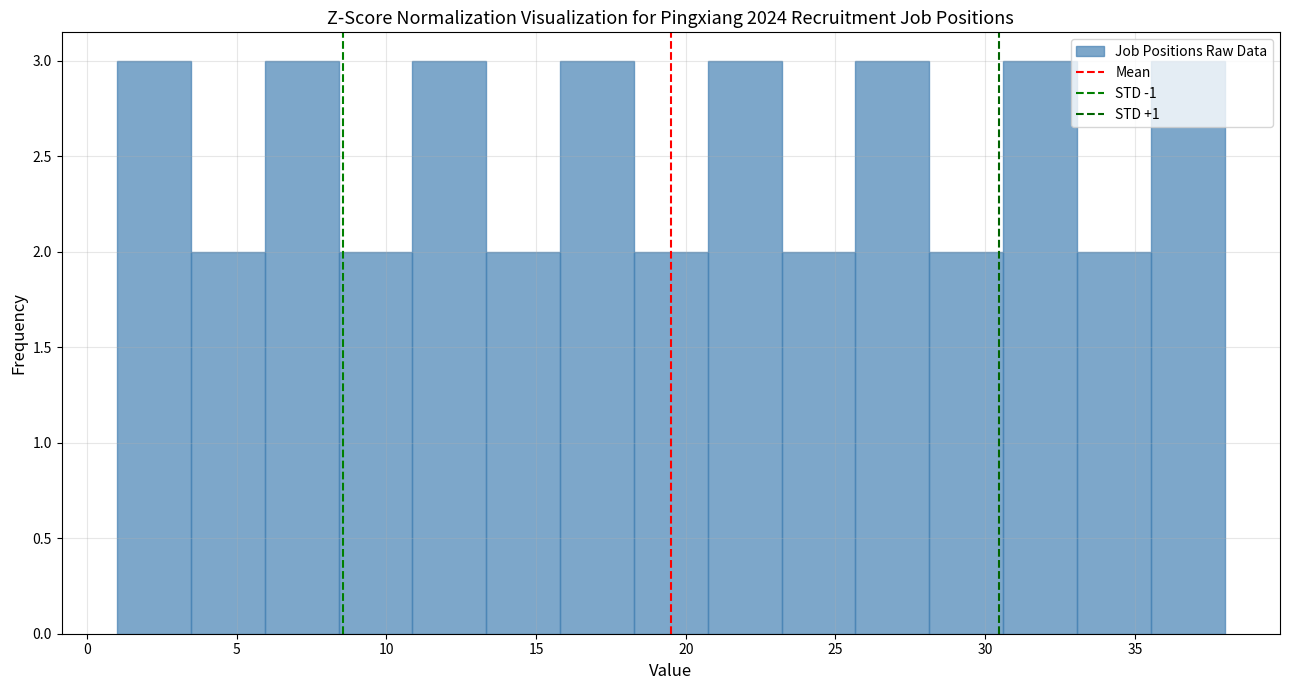

Reading left to right, list every bar in this chart as the range it spans on the x-axis followed by its height. Neither the bar edges nor the heights are printed on the chart, so give them approximately, as read against the axes.

1.0 to 3.5: 3
3.5 to 6.0: 2
6.0 to 8.5: 3
8.5 to 11.0: 2
11.0 to 13.5: 3
13.5 to 16.0: 2
16.0 to 18.5: 3
18.5 to 20.5: 2
20.5 to 23.0: 3
23.0 to 25.5: 2
25.5 to 28.0: 3
28.0 to 30.5: 2
30.5 to 33.0: 3
33.0 to 35.5: 2
35.5 to 38.0: 3